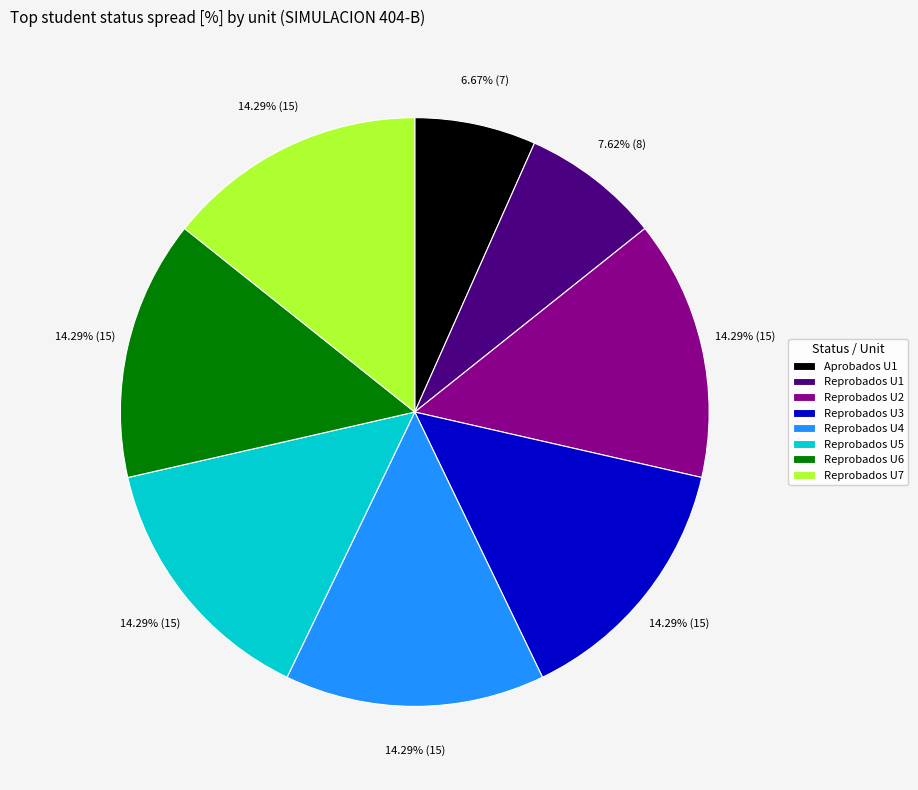

To the nearest percent, what is the difference between the largest and smallest slice percentages?

8%